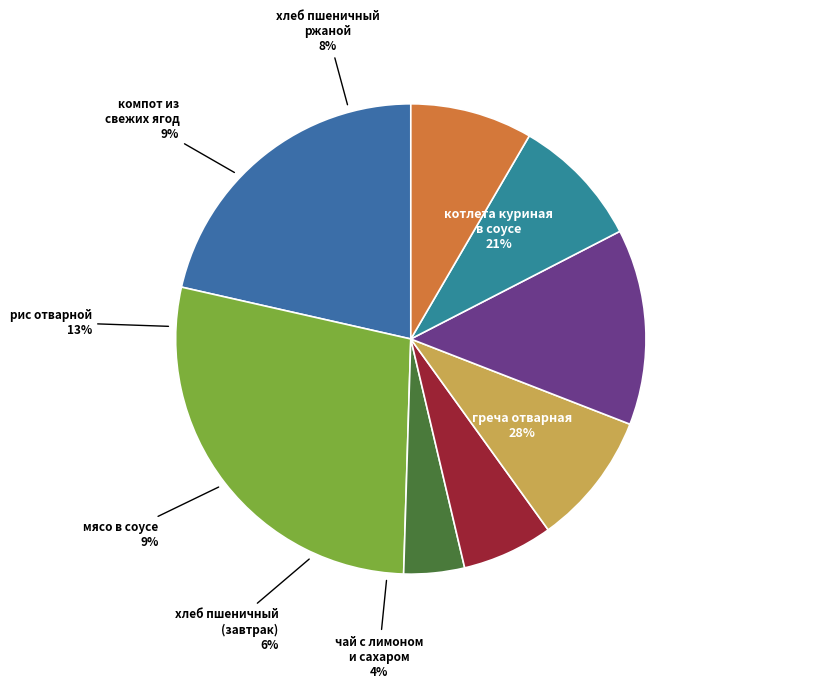

Is котлета куриная
в соусе the majority of the pie?

No